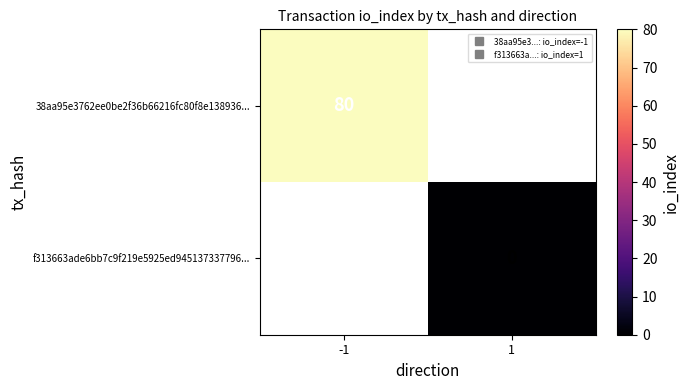

At how many categories does at least one series exceed 56?

1